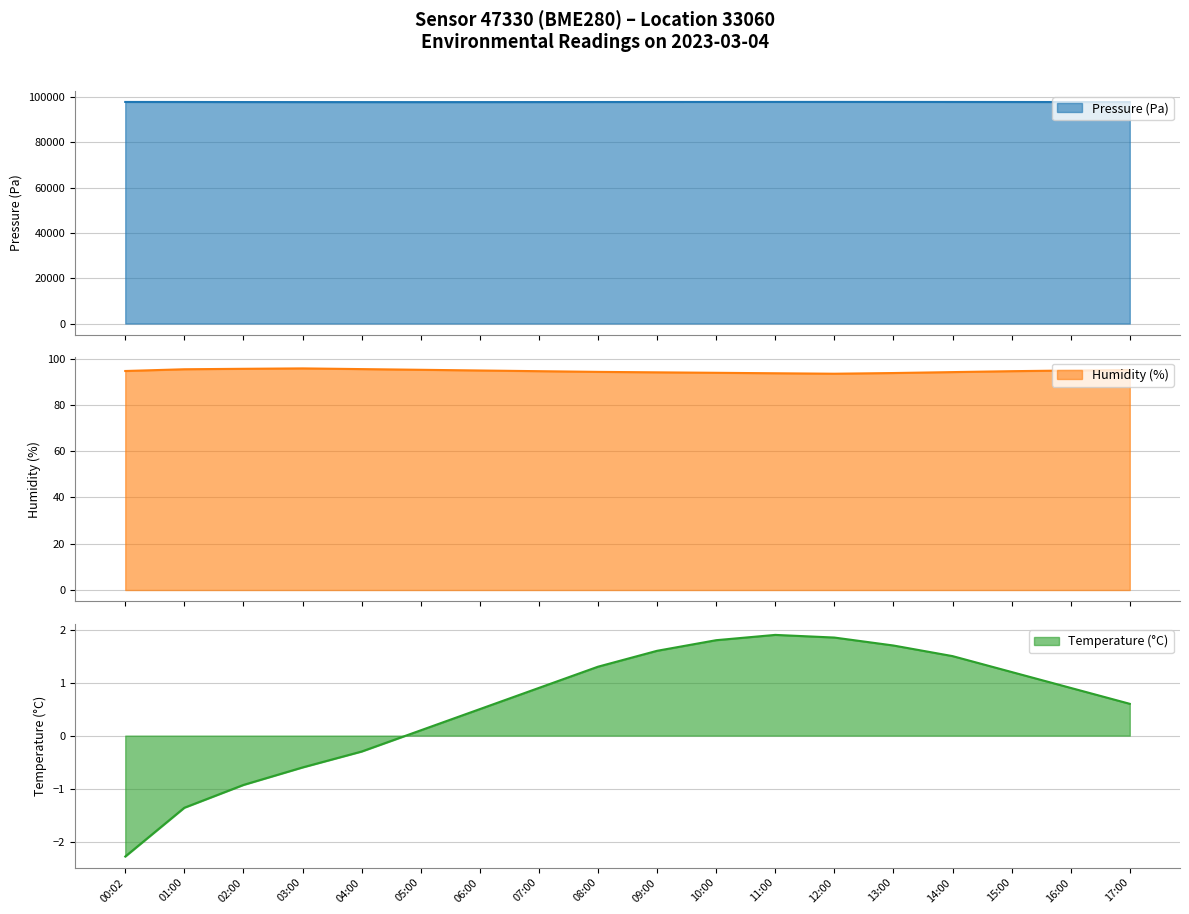

What is the difference between the Humidity (%) values at 16:00 and 04:00?

0.6